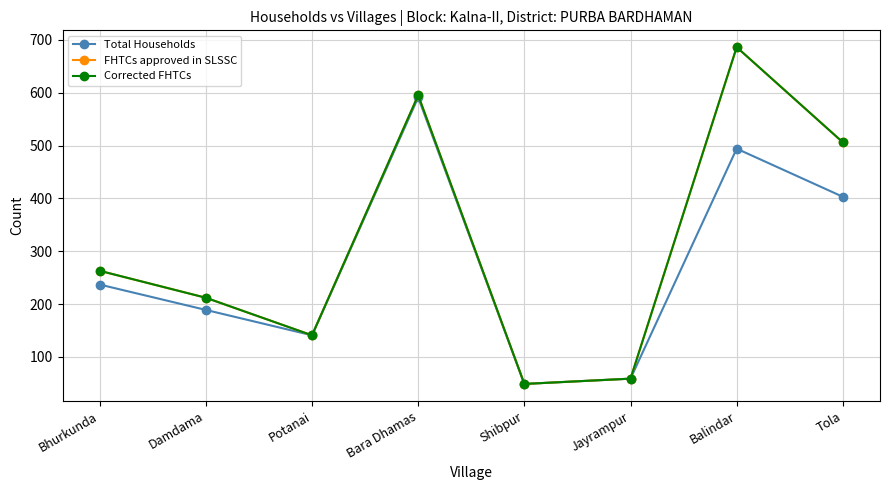

What is the minimum value shown in the chart?

49